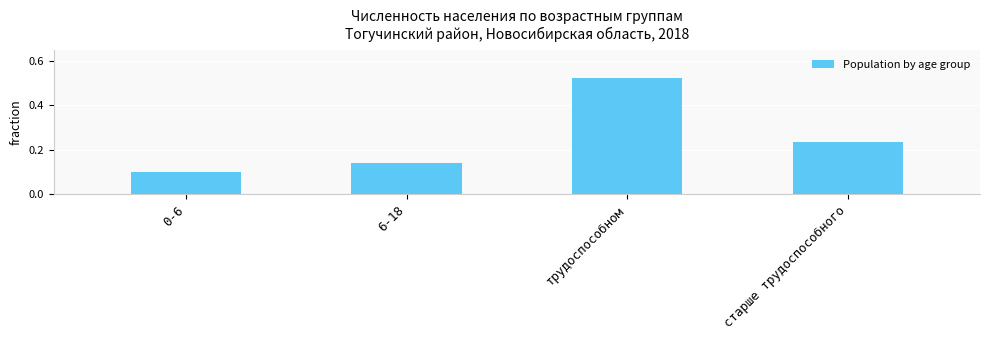

Rank the categories by value from highest to lowest.

трудоспособном, старше трудоспособного, 6-18, 0-6